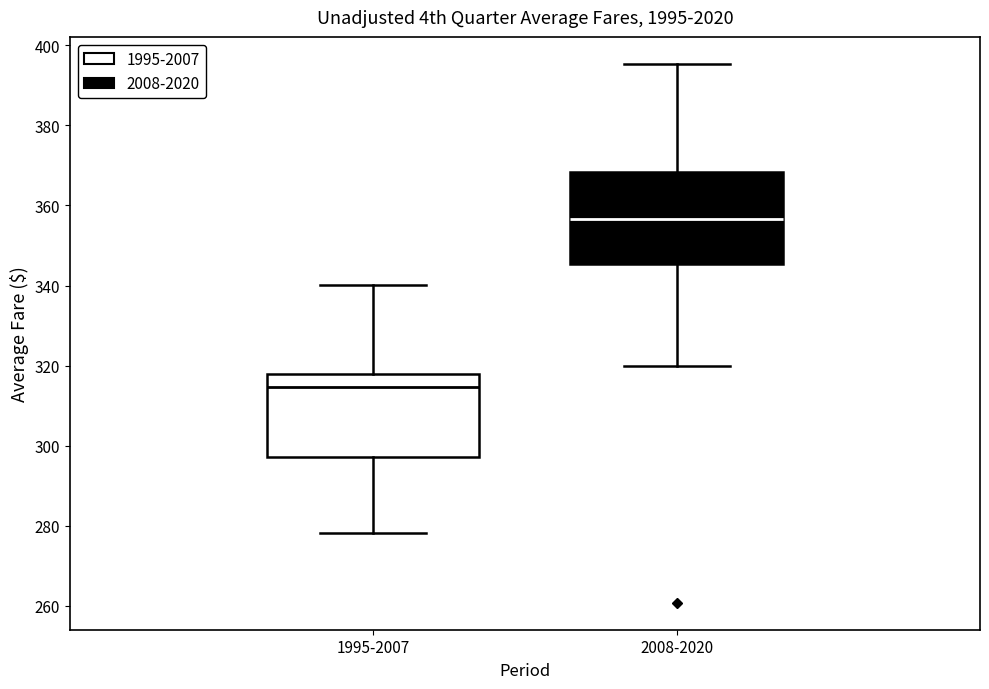

Comparing the boxes themselves (not the whiskers), which one is the tallest?

2008-2020